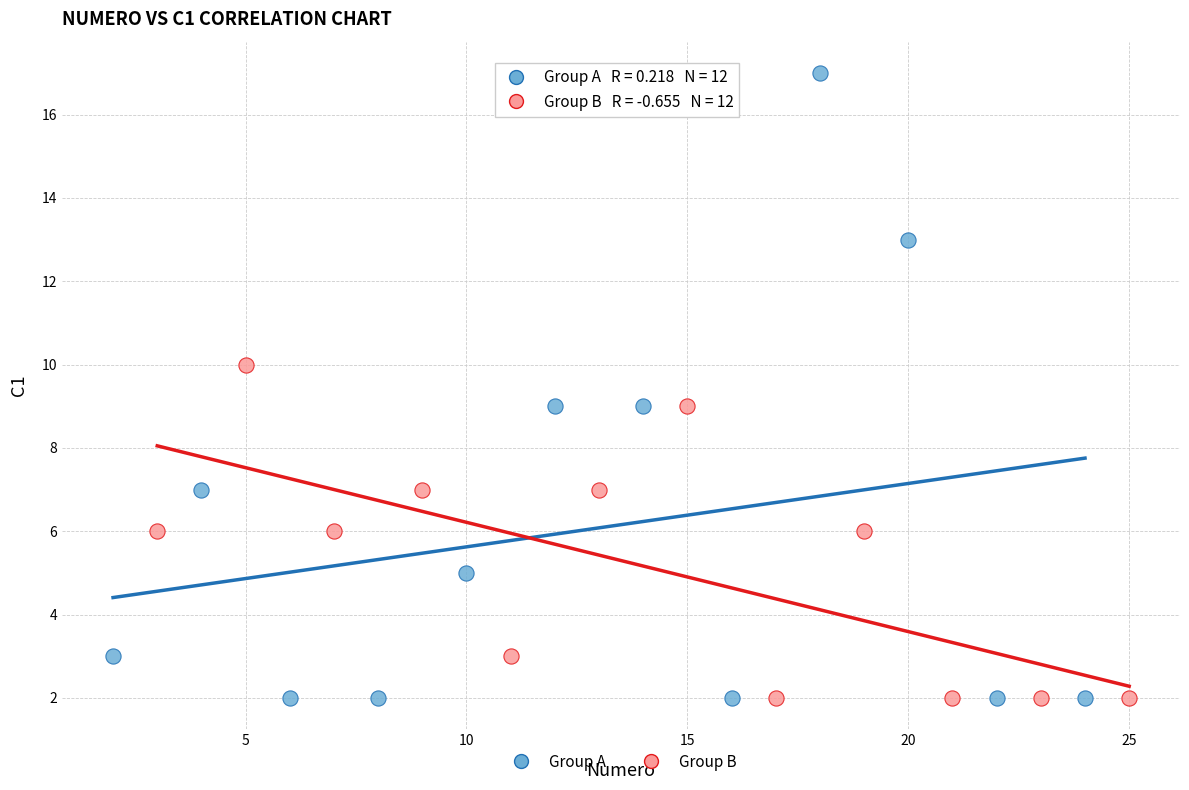

Which series has the widest spread of Y values?

Group A